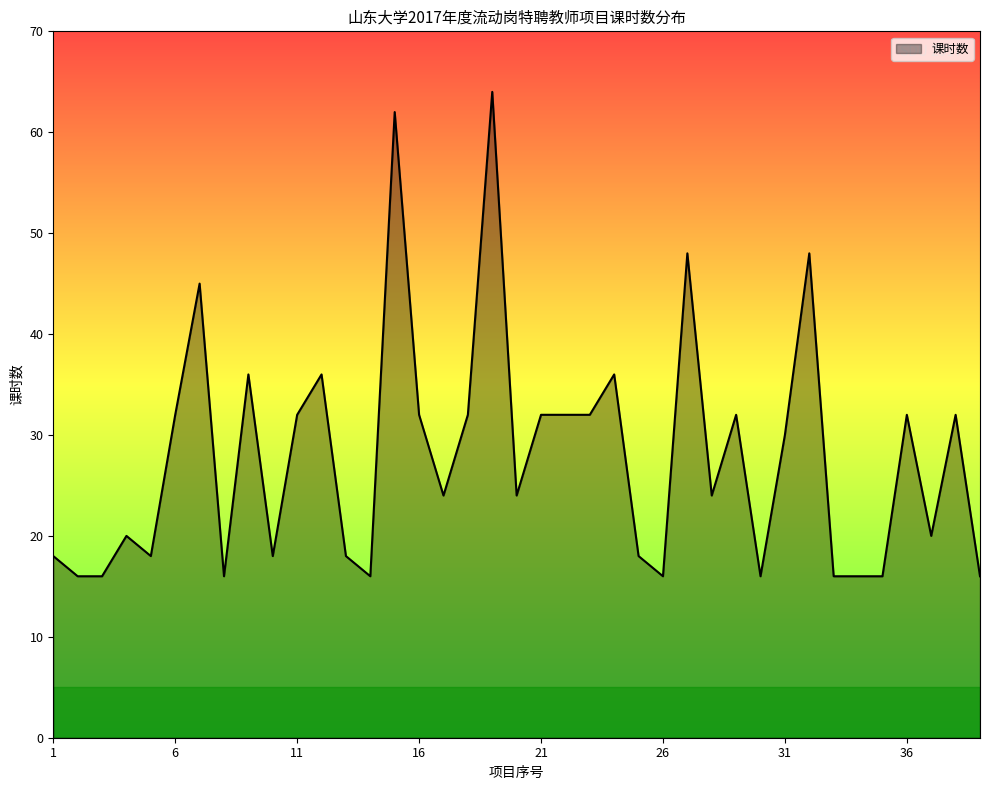

What is the greatest value displayed?

64